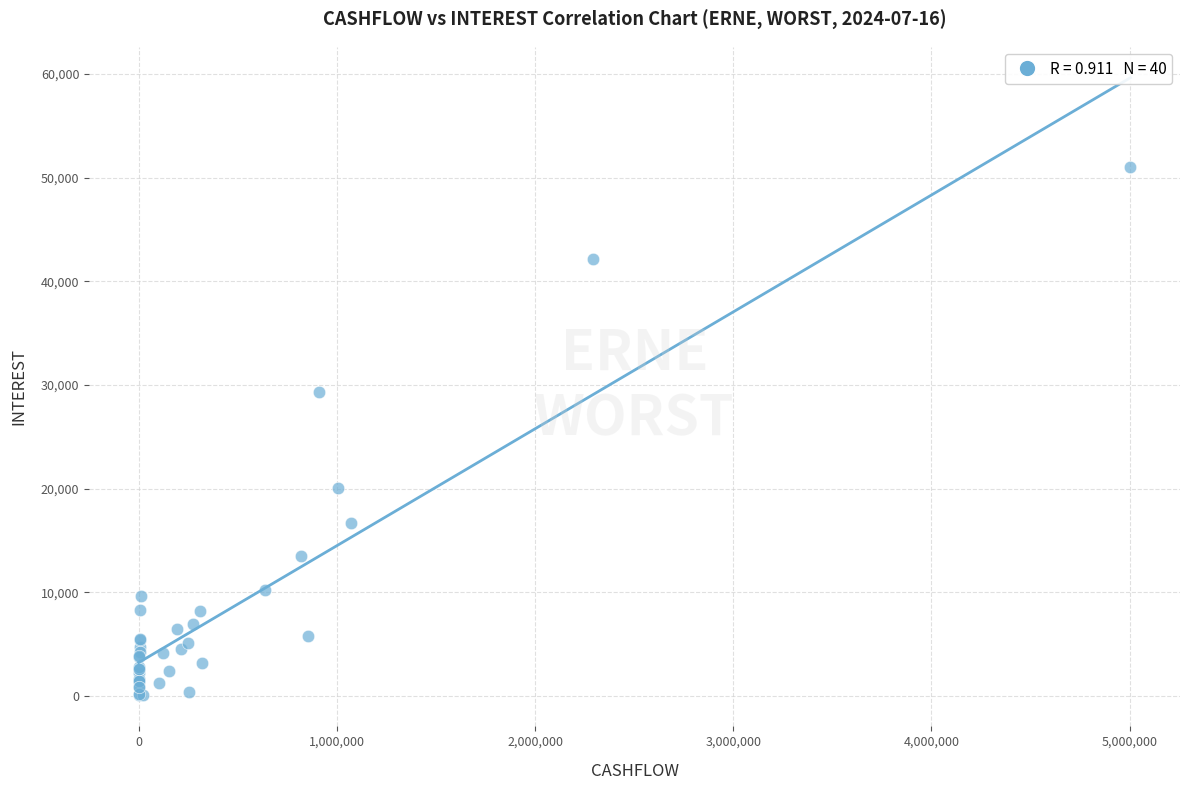

What Y value in the scatter plot is closest to 25531?

29304.2